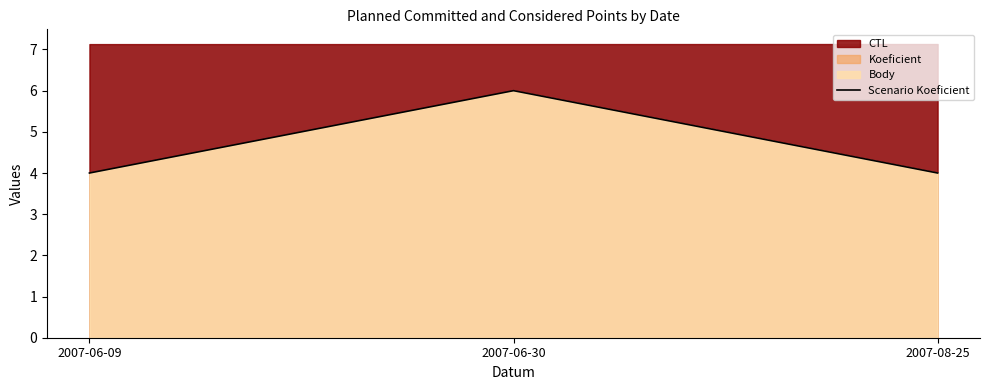

At which label is the value closest to 5?

2007-06-09